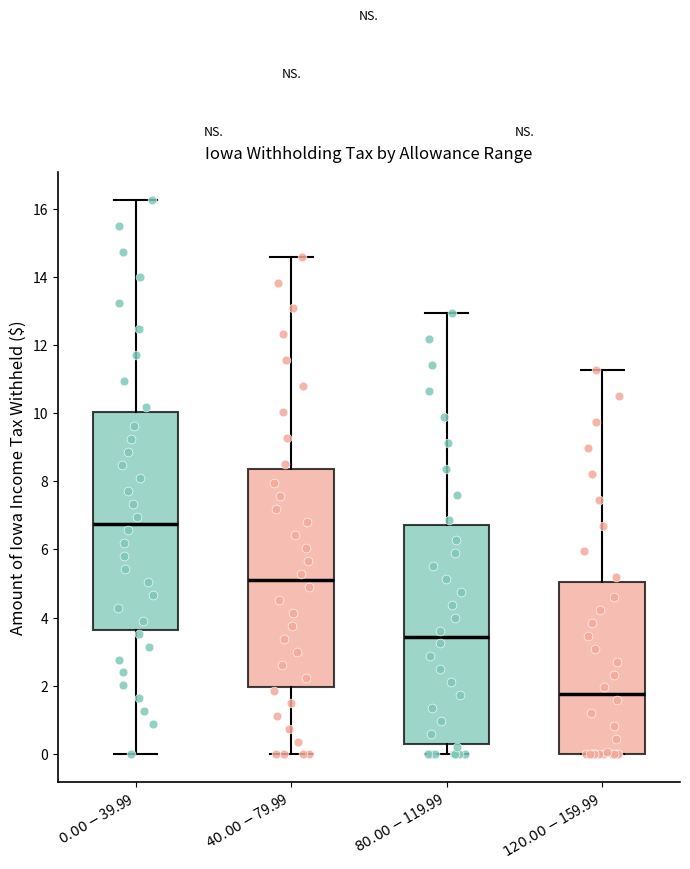

Which box has the highest median line?

$0.00-$39.99